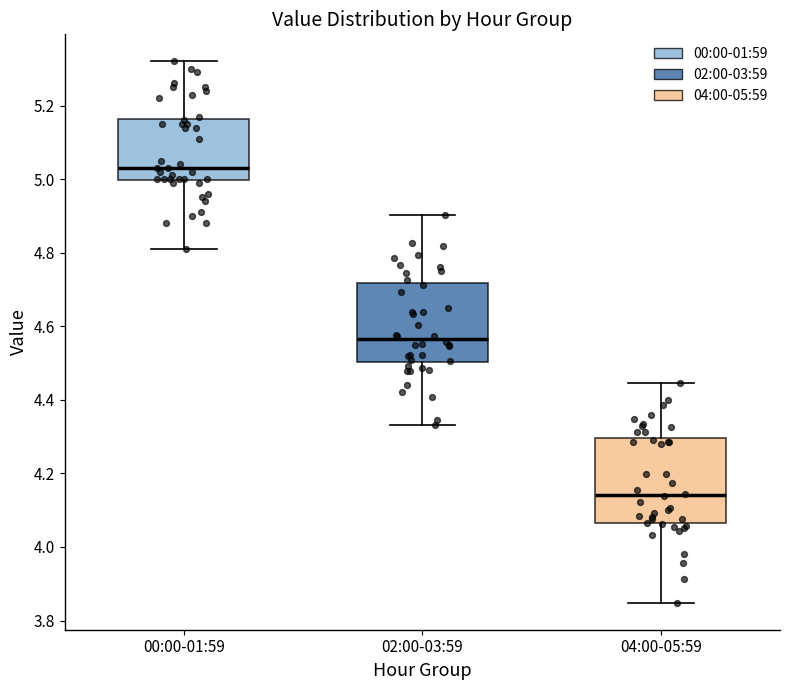

Reading left to right, read every box against the y-axis: the position of its median line, the range the box covers, and the ends of its whiskers. The values are not printed on the chart, so give them approximately, as read against the axis.

00:00-01:59: median 5.04, box 5.00 to 5.16, whiskers 4.82 to 5.32
02:00-03:59: median 4.56, box 4.50 to 4.72, whiskers 4.34 to 4.90
04:00-05:59: median 4.14, box 4.06 to 4.30, whiskers 3.84 to 4.44